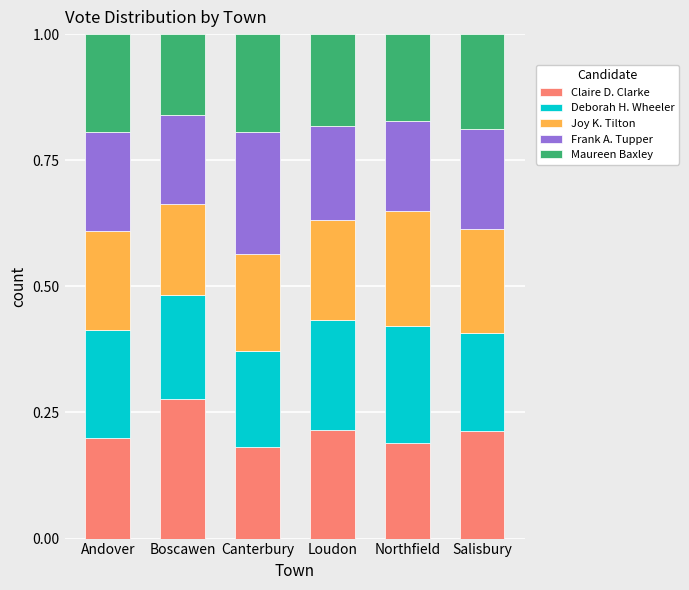

What are all the series names shown in the legend?

Claire D. Clarke, Deborah H. Wheeler, Joy K. Tilton, Frank A. Tupper, Maureen Baxley